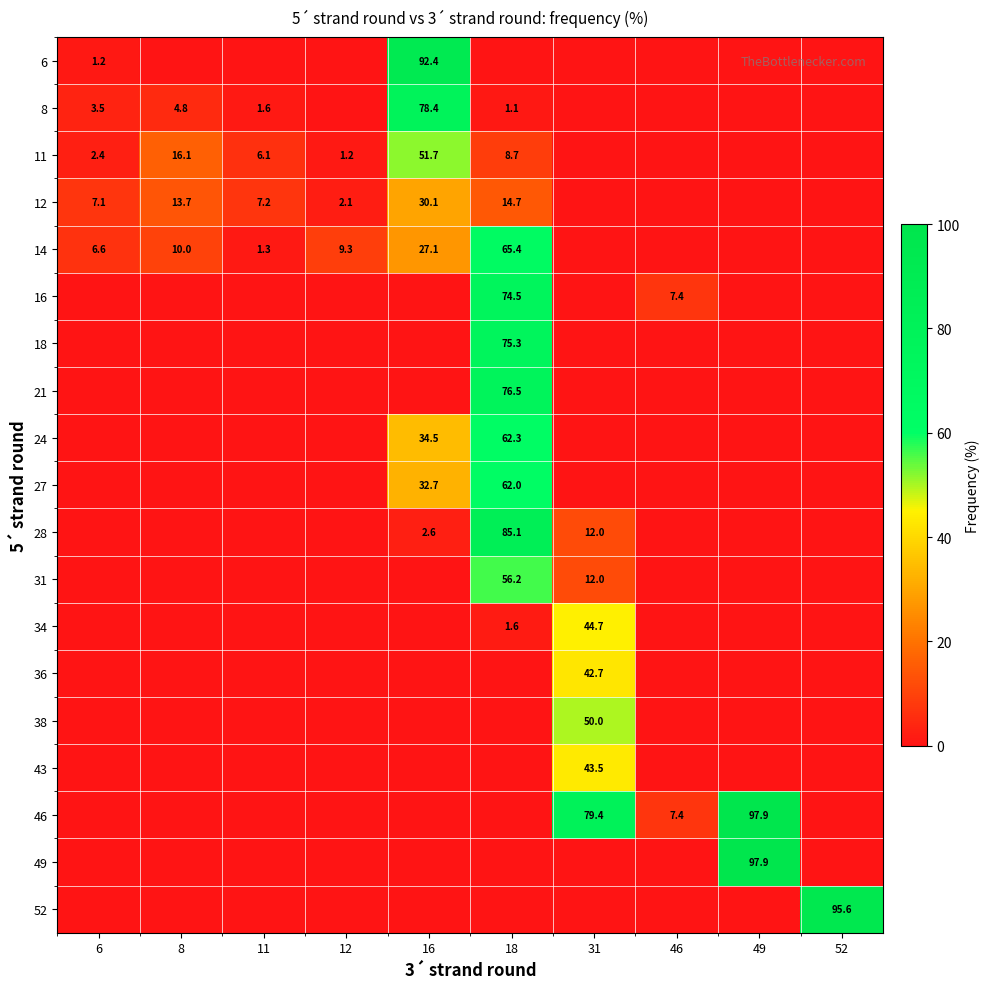

Is the value of 21 at 18 greater than the value of 12 at 6?

Yes